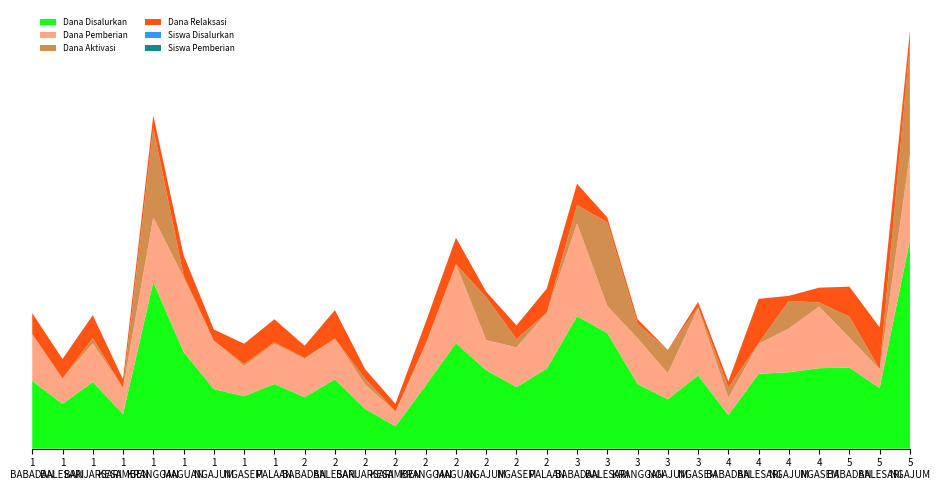

Reading right to left, extract all data points from this chart.

Dana Disalurkan: SD NEGERI 5 NGAJUM=92250000	SD NEGERI 5 BALESARI=26775000	SD NEGERI 5 BABADAN=35775000	SD NEGERI 4 NGASEM=35550000	SD NEGERI 4 NGAJUM=33750000	SD NEGERI 4 BALESARI=33075000	SD NEGERI 4 BABADAN=14850000	SD NEGERI 3 NGASEM=32400000	SD NEGERI 3 NGAJUM=21825000	SD NEGERI 3 KRANGGAN=28575000	SD NEGERI 3 BALESARI=51075000	SD NEGERI 3 BABADAN=58500000	SD NEGERI 2 PALAAN=35325000	SD NEGERI 2 NGASEM=27225000	SD NEGERI 2 NGAJUM=34650000	SD NEGERI 2 MAGUAN=46575000	SD NEGERI 2 KRANGGAN=27900000	SD NEGERI 2 KESAMBEN=9900000	SD NEGERI 2 BANJARSARI=17550000	SD NEGERI 2 BALESARI=30600000	SD NEGERI 2 BABADAN=22725000	SD NEGERI 1 PALAAN=28575000	SD NEGERI 1 NGASEM=23175000	SD NEGERI 1 NGAJUM=26325000	SD NEGERI 1 MAGUAN=42750000	SD NEGERI 1 KRANGGAN=73575000	SD NEGERI 1 KESAMBEN=15300000	SD NEGERI 1 BANJARSARI=29475000	SD NEGERI 1 BALESARI=19800000	SD NEGERI 1 BABADAN=29925000
Dana Pemberian: SD NEGERI 5 NGAJUM=38025000	SD NEGERI 5 BALESARI=8325000	SD NEGERI 5 BABADAN=13275000	SD NEGERI 4 NGASEM=27225000	SD NEGERI 4 NGAJUM=19350000	SD NEGERI 4 BALESARI=13275000	SD NEGERI 4 BABADAN=7650000	SD NEGERI 3 NGASEM=29700000	SD NEGERI 3 NGAJUM=11475000	SD NEGERI 3 KRANGGAN=20250000	SD NEGERI 3 BALESARI=11925000	SD NEGERI 3 BABADAN=40950000	SD NEGERI 2 PALAAN=24750000	SD NEGERI 2 NGASEM=17550000	SD NEGERI 2 NGAJUM=13275000	SD NEGERI 2 MAGUAN=34875000	SD NEGERI 2 KRANGGAN=18225000	SD NEGERI 2 KESAMBEN=6525000	SD NEGERI 2 BANJARSARI=10800000	SD NEGERI 2 BALESARI=18000000	SD NEGERI 2 BABADAN=16875000	SD NEGERI 1 PALAAN=17775000	SD NEGERI 1 NGASEM=13275000	SD NEGERI 1 NGAJUM=21375000	SD NEGERI 1 MAGUAN=32850000	SD NEGERI 1 KRANGGAN=28575000	SD NEGERI 1 KESAMBEN=11475000	SD NEGERI 1 BANJARSARI=17100000	SD NEGERI 1 BALESARI=11250000	SD NEGERI 1 BABADAN=20700000
Dana Aktivasi: SD NEGERI 5 NGAJUM=48375000	SD NEGERI 5 BALESARI=0	SD NEGERI 5 BABADAN=9225000	SD NEGERI 4 NGASEM=1800000	SD NEGERI 4 NGAJUM=12150000	SD NEGERI 4 BALESARI=225000	SD NEGERI 4 BABADAN=4500000	SD NEGERI 3 NGASEM=450000	SD NEGERI 3 NGAJUM=10350000	SD NEGERI 3 KRANGGAN=6300000	SD NEGERI 3 BALESARI=36900000	SD NEGERI 3 BABADAN=8100000	SD NEGERI 2 PALAAN=0	SD NEGERI 2 NGASEM=3600000	SD NEGERI 2 NGAJUM=18900000	SD NEGERI 2 MAGUAN=0	SD NEGERI 2 KRANGGAN=225000	SD NEGERI 2 KESAMBEN=0	SD NEGERI 2 BANJARSARI=2475000	SD NEGERI 2 BALESARI=0	SD NEGERI 2 BABADAN=450000	SD NEGERI 1 PALAAN=675000	SD NEGERI 1 NGASEM=900000	SD NEGERI 1 NGAJUM=0	SD NEGERI 1 MAGUAN=900000	SD NEGERI 1 KRANGGAN=39600000	SD NEGERI 1 KESAMBEN=0	SD NEGERI 1 BANJARSARI=2250000	SD NEGERI 1 BALESARI=0	SD NEGERI 1 BABADAN=0
Dana Relaksasi: SD NEGERI 5 NGAJUM=5850000	SD NEGERI 5 BALESARI=18450000	SD NEGERI 5 BABADAN=13275000	SD NEGERI 4 NGASEM=6525000	SD NEGERI 4 NGAJUM=2250000	SD NEGERI 4 BALESARI=19575000	SD NEGERI 4 BABADAN=2700000	SD NEGERI 3 NGASEM=2250000	SD NEGERI 3 NGAJUM=0	SD NEGERI 3 KRANGGAN=2025000	SD NEGERI 3 BALESARI=2250000	SD NEGERI 3 BABADAN=9450000	SD NEGERI 2 PALAAN=10575000	SD NEGERI 2 NGASEM=6075000	SD NEGERI 2 NGAJUM=2475000	SD NEGERI 2 MAGUAN=11700000	SD NEGERI 2 KRANGGAN=9450000	SD NEGERI 2 KESAMBEN=3375000	SD NEGERI 2 BANJARSARI=4275000	SD NEGERI 2 BALESARI=12600000	SD NEGERI 2 BABADAN=5400000	SD NEGERI 1 PALAAN=10125000	SD NEGERI 1 NGASEM=9000000	SD NEGERI 1 NGAJUM=4950000	SD NEGERI 1 MAGUAN=9000000	SD NEGERI 1 KRANGGAN=5400000	SD NEGERI 1 KESAMBEN=3825000	SD NEGERI 1 BANJARSARI=10125000	SD NEGERI 1 BALESARI=8550000	SD NEGERI 1 BABADAN=9225000
Siswa Disalurkan: SD NEGERI 5 NGAJUM=231	SD NEGERI 5 BALESARI=63	SD NEGERI 5 BABADAN=88	SD NEGERI 4 NGASEM=89	SD NEGERI 4 NGAJUM=83	SD NEGERI 4 BALESARI=78	SD NEGERI 4 BABADAN=37	SD NEGERI 3 NGASEM=73	SD NEGERI 3 NGAJUM=51	SD NEGERI 3 KRANGGAN=73	SD NEGERI 3 BALESARI=122	SD NEGERI 3 BABADAN=142	SD NEGERI 2 PALAAN=84	SD NEGERI 2 NGASEM=73	SD NEGERI 2 NGAJUM=85	SD NEGERI 2 MAGUAN=115	SD NEGERI 2 KRANGGAN=68	SD NEGERI 2 KESAMBEN=27	SD NEGERI 2 BANJARSARI=44	SD NEGERI 2 BALESARI=75	SD NEGERI 2 BABADAN=58	SD NEGERI 1 PALAAN=69	SD NEGERI 1 NGASEM=60	SD NEGERI 1 NGAJUM=63	SD NEGERI 1 MAGUAN=102	SD NEGERI 1 KRANGGAN=182	SD NEGERI 1 KESAMBEN=38	SD NEGERI 1 BANJARSARI=72	SD NEGERI 1 BALESARI=50	SD NEGERI 1 BABADAN=73
Siswa Pemberian: SD NEGERI 5 NGAJUM=100	SD NEGERI 5 BALESARI=22	SD NEGERI 5 BABADAN=32	SD NEGERI 4 NGASEM=64	SD NEGERI 4 NGAJUM=46	SD NEGERI 4 BALESARI=33	SD NEGERI 4 BABADAN=21	SD NEGERI 3 NGASEM=67	SD NEGERI 3 NGAJUM=28	SD NEGERI 3 KRANGGAN=50	SD NEGERI 3 BALESARI=34	SD NEGERI 3 BABADAN=102	SD NEGERI 2 PALAAN=58	SD NEGERI 2 NGASEM=44	SD NEGERI 2 NGAJUM=35	SD NEGERI 2 MAGUAN=80	SD NEGERI 2 KRANGGAN=46	SD NEGERI 2 KESAMBEN=19	SD NEGERI 2 BANJARSARI=25	SD NEGERI 2 BALESARI=43	SD NEGERI 2 BABADAN=41	SD NEGERI 1 PALAAN=44	SD NEGERI 1 NGASEM=32	SD NEGERI 1 NGAJUM=51	SD NEGERI 1 MAGUAN=78	SD NEGERI 1 KRANGGAN=72	SD NEGERI 1 KESAMBEN=27	SD NEGERI 1 BANJARSARI=41	SD NEGERI 1 BALESARI=31	SD NEGERI 1 BABADAN=51